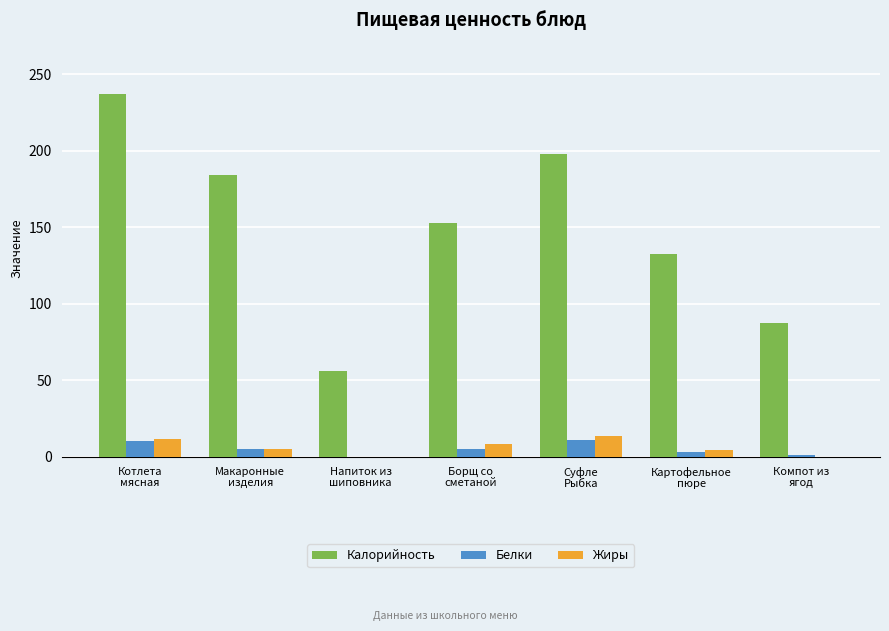

What is the maximum value shown in the chart?

237.0